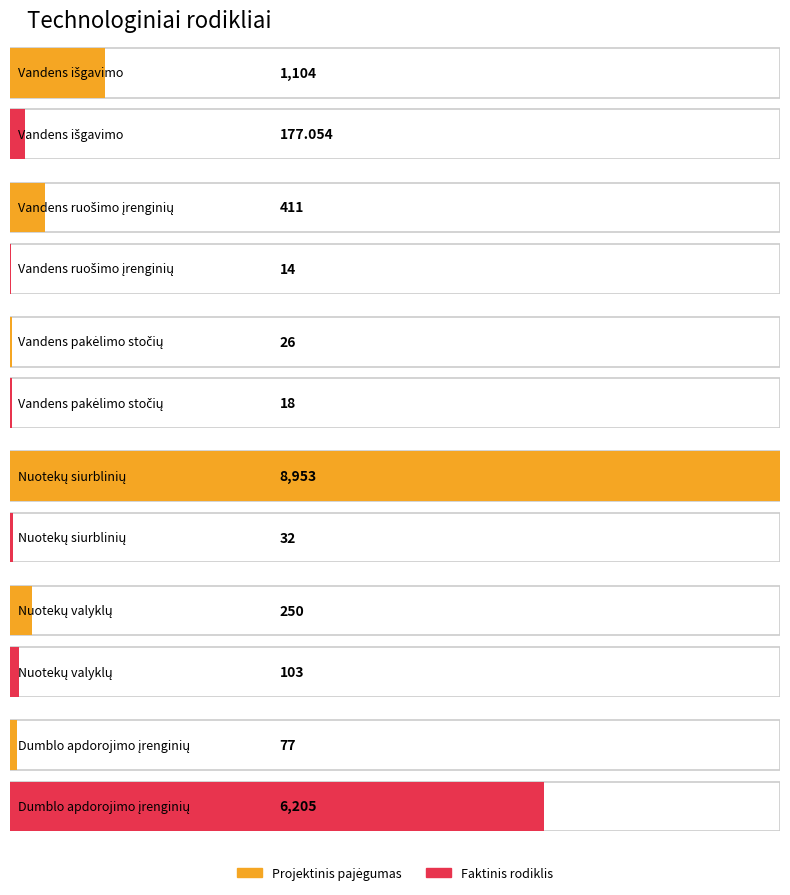

At Vandens pakėlimo stočių, list the series in order from largest to smallest.

Projektinis pajėgumas, Faktinis rodiklis